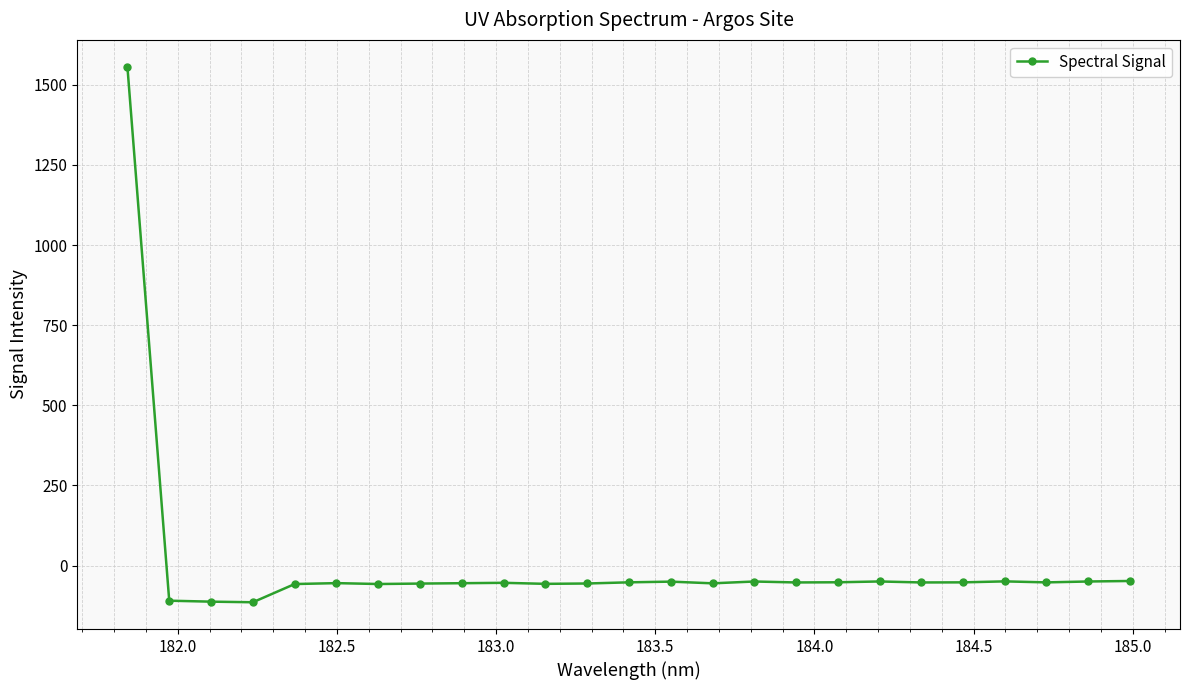

What is the maximum value shown in the chart?

1556.7